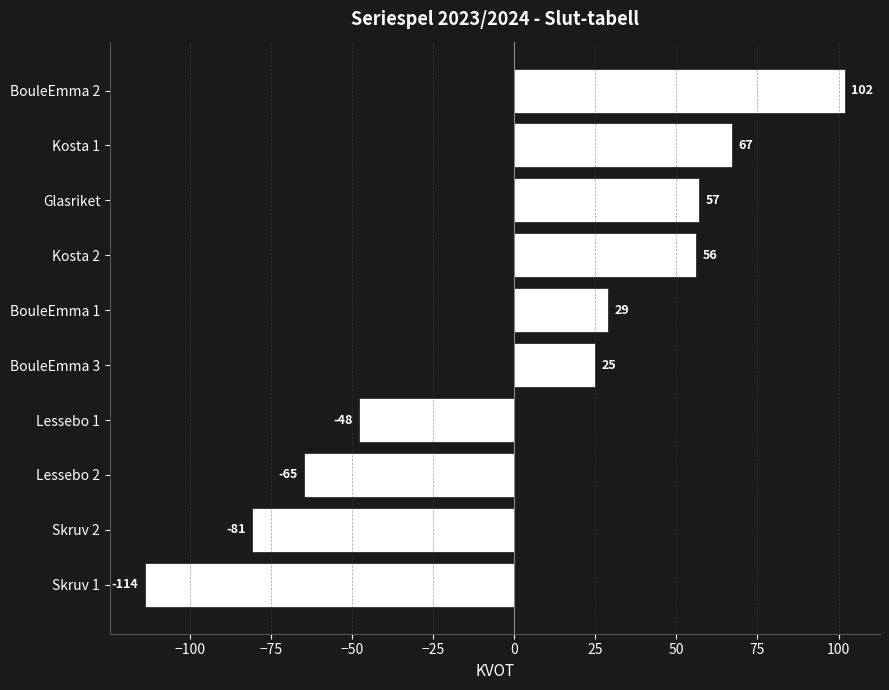

Read the value at Kosta 2, to the nearest 5.

55